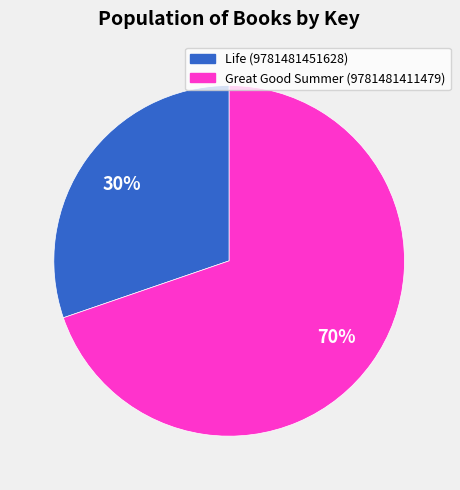

To the nearest percent, what percentage of the pie is Great Good Summer (9781481411479)?

70%